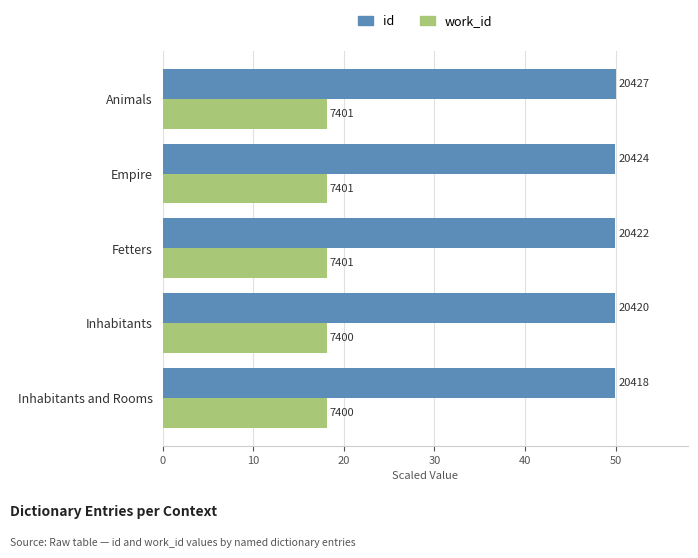

Reading right to left, transcribe all the data shown in this chart.

id: 50.0	50.0	50.0	50.0	50.0
work_id: 18.1	18.1	18.1	18.1	18.1